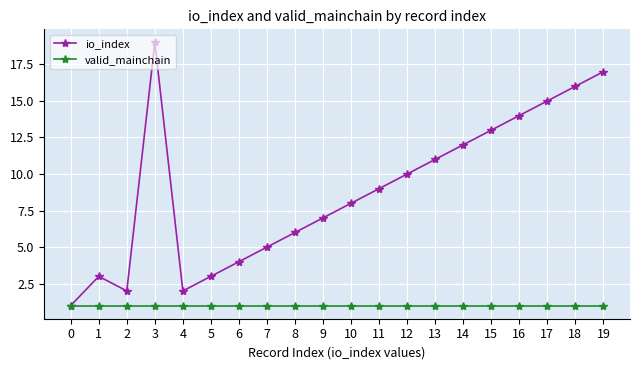

Where is the first local minimum for io_index?

2